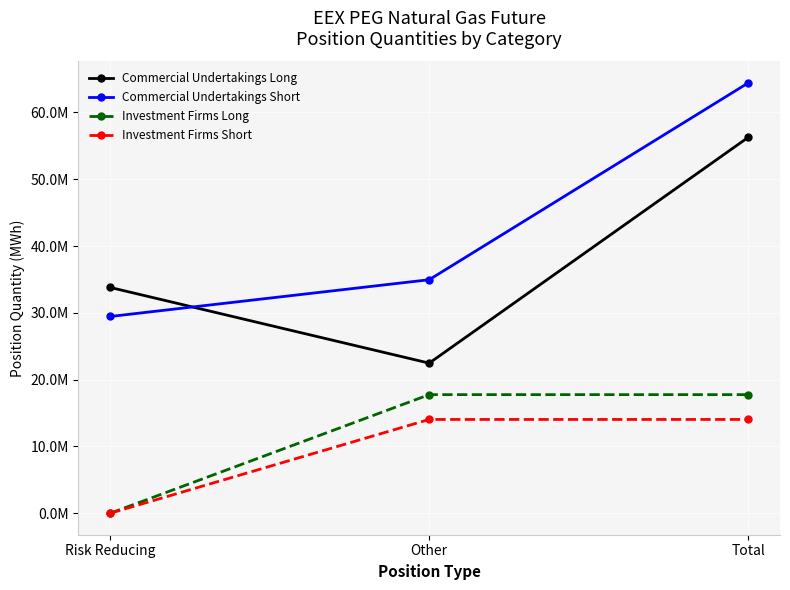

Between Risk Reducing and Other, which series saw the biggest shift?

Investment Firms Long